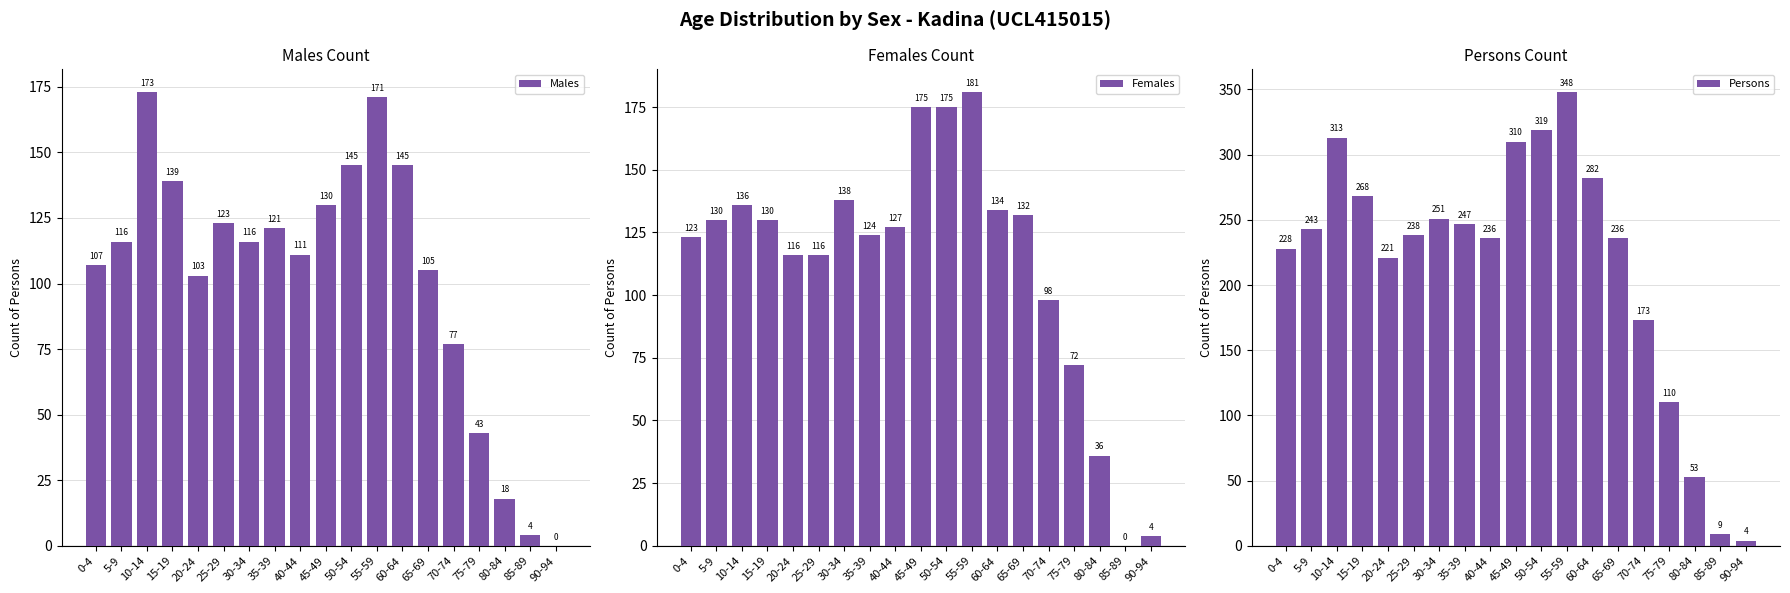

What is the label of the 1st bar from the left?

0-4